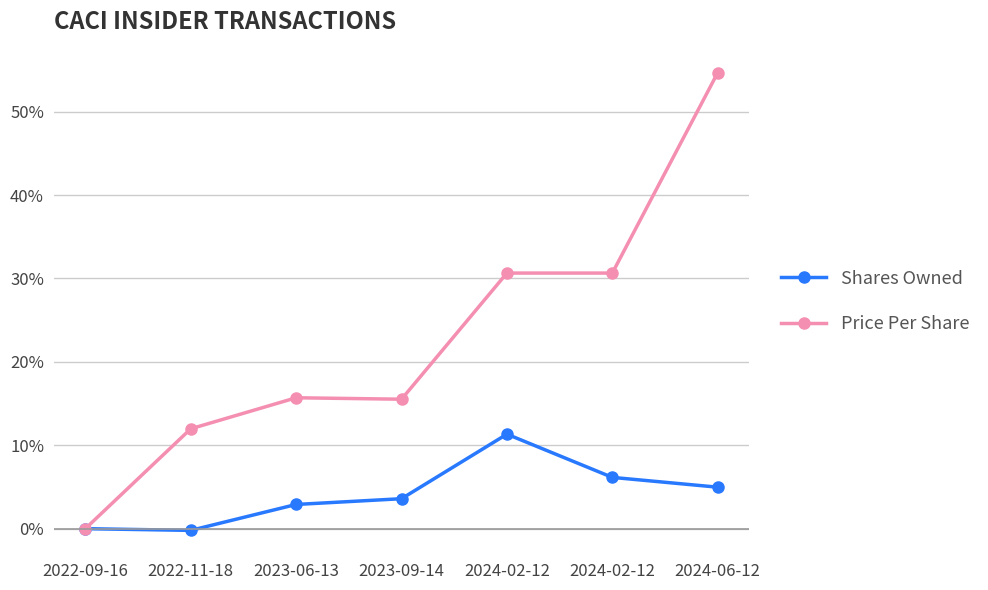

How many positive values does the Price Per Share series have?

6